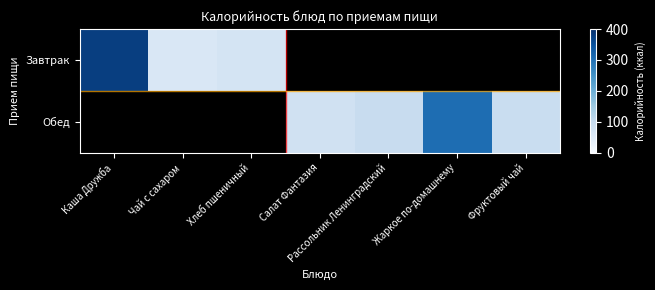

Rank the series by their average value, from highest to lowest.

Завтрак, Обед